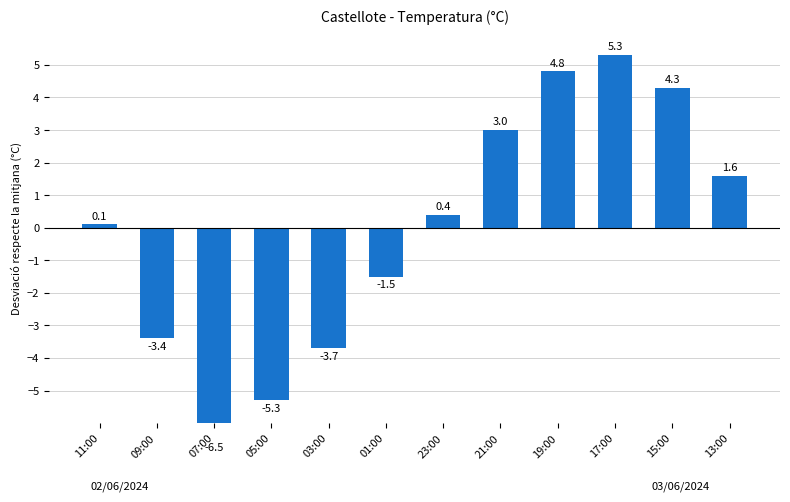

What is the average value?

-0.1